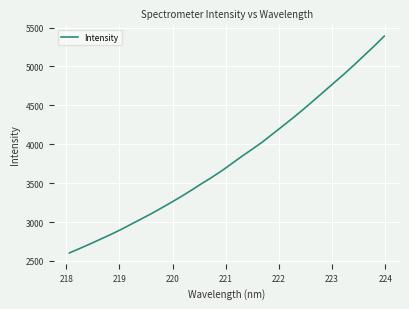

What is the minimum value shown in the chart?

2602.6